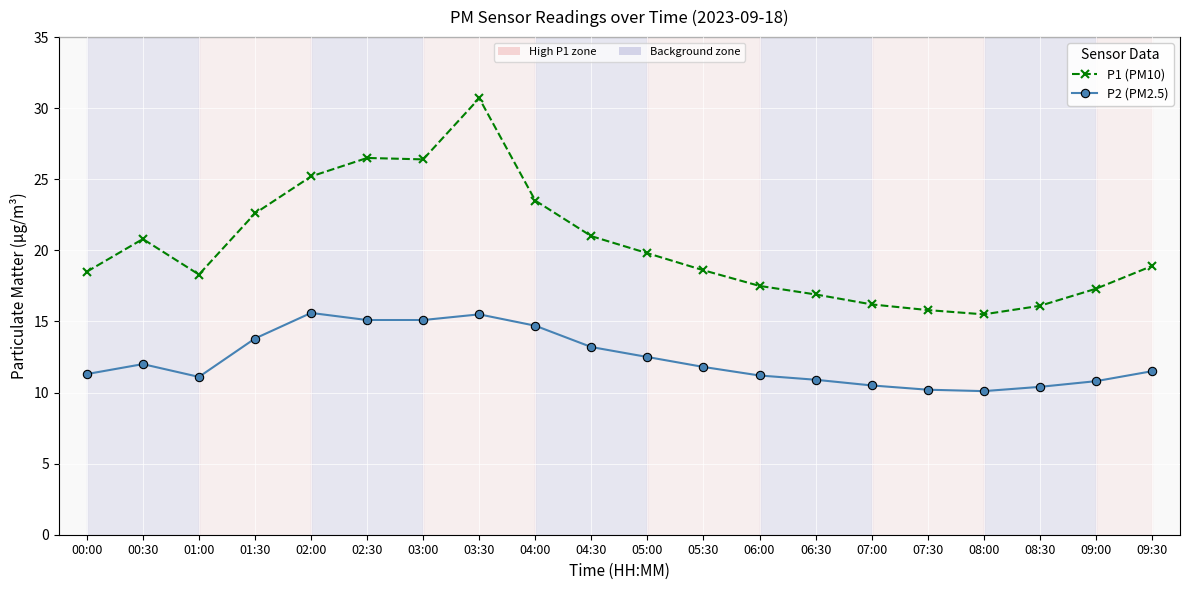

At which category is the sum across all series the highest?

03:30